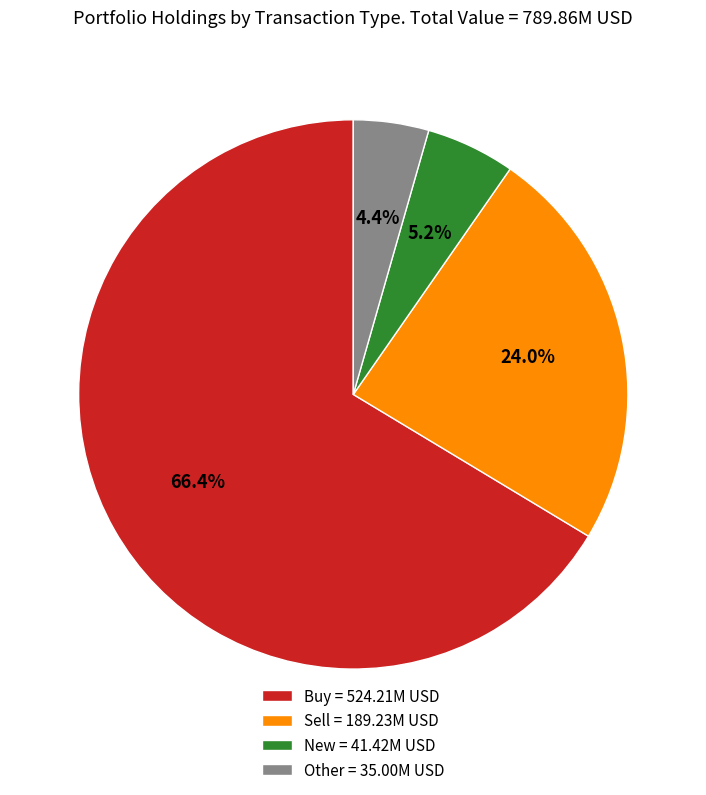

Does New = 41.42M USD represent more than half of the total?

No